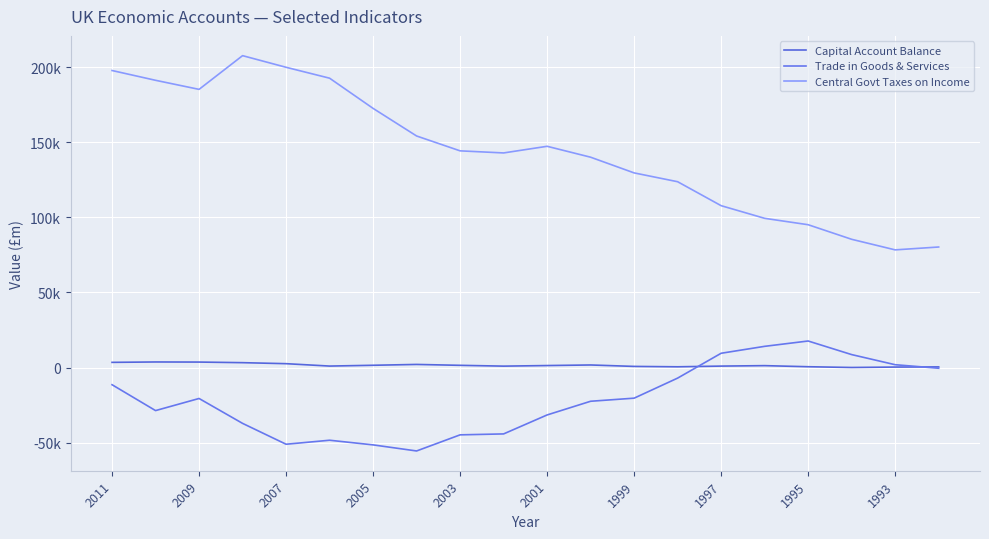

What is the label of the 13th point from the right?

1997